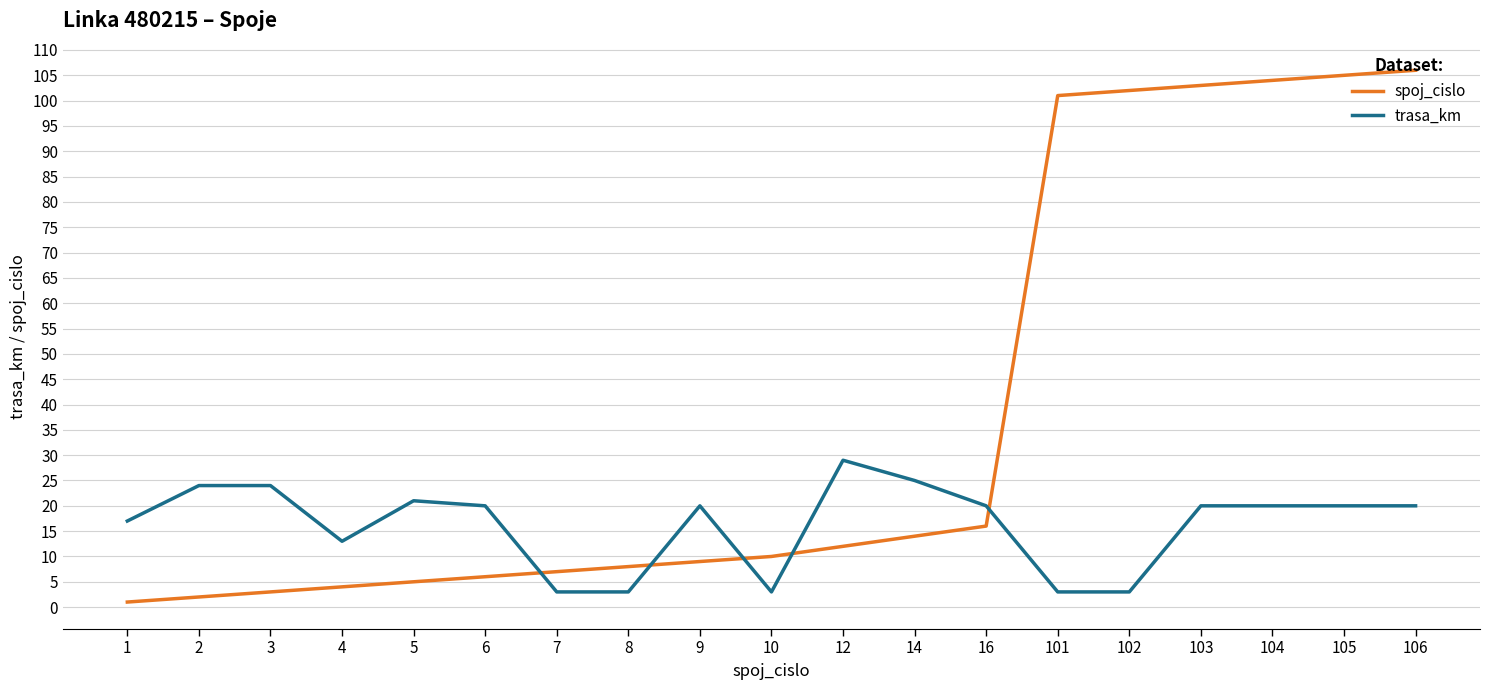

At which label does trasa_km first exceed 20?

2